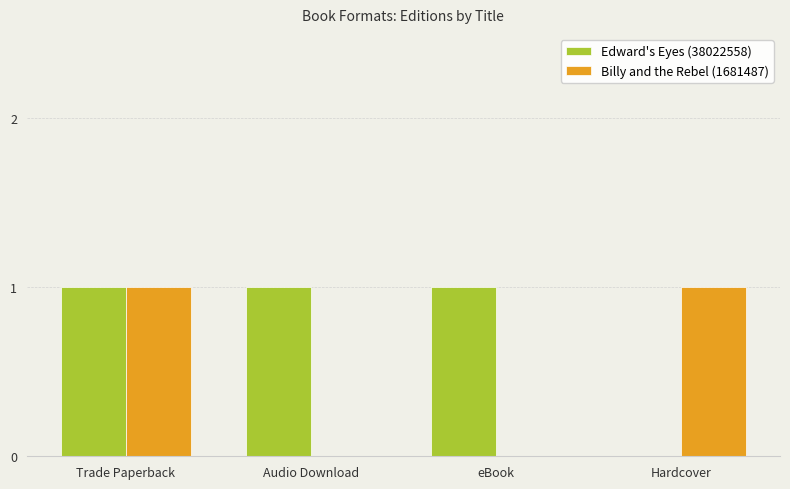

The value of Billy and the Rebel (1681487) at Hardcover is 0. True or false?

False